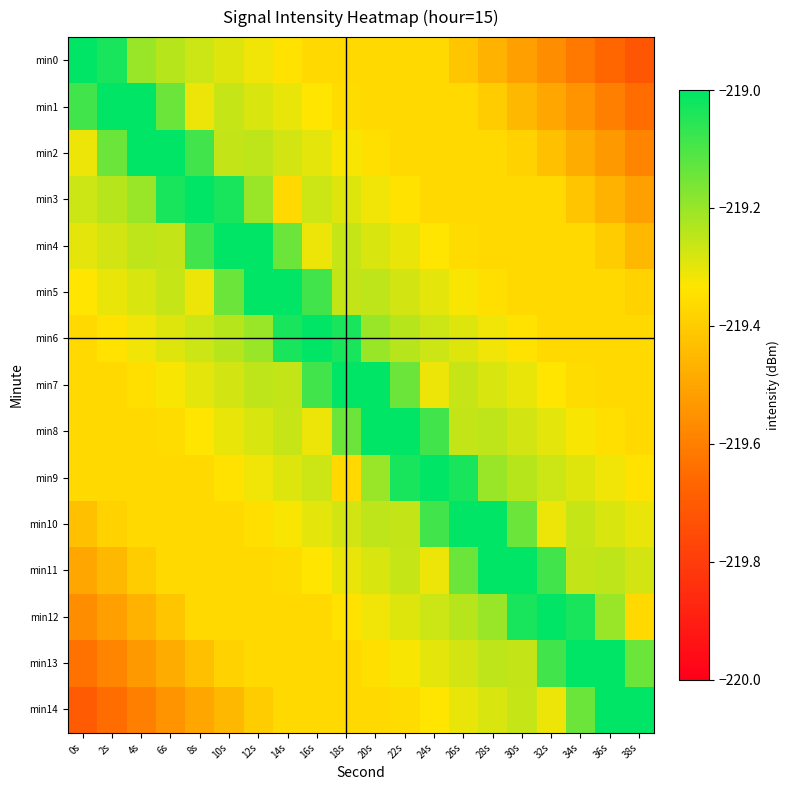

Between 18s and 22s, which series saw the biggest shift?

min9